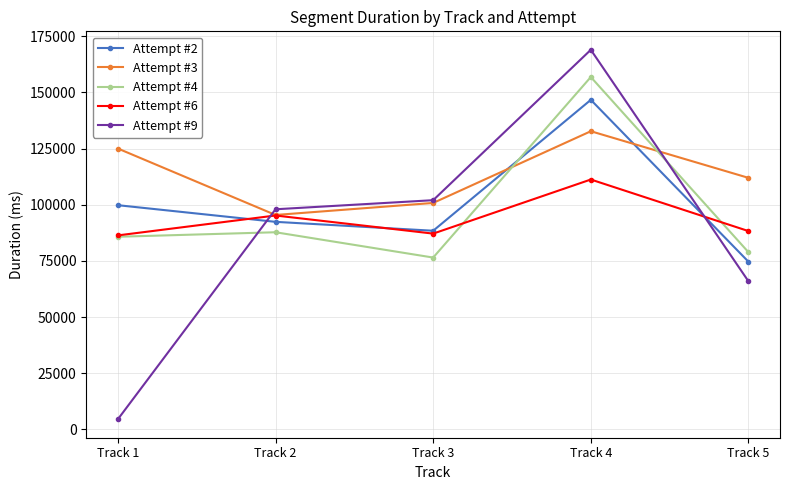

What is the sum of all Attempt #6 values?

468209